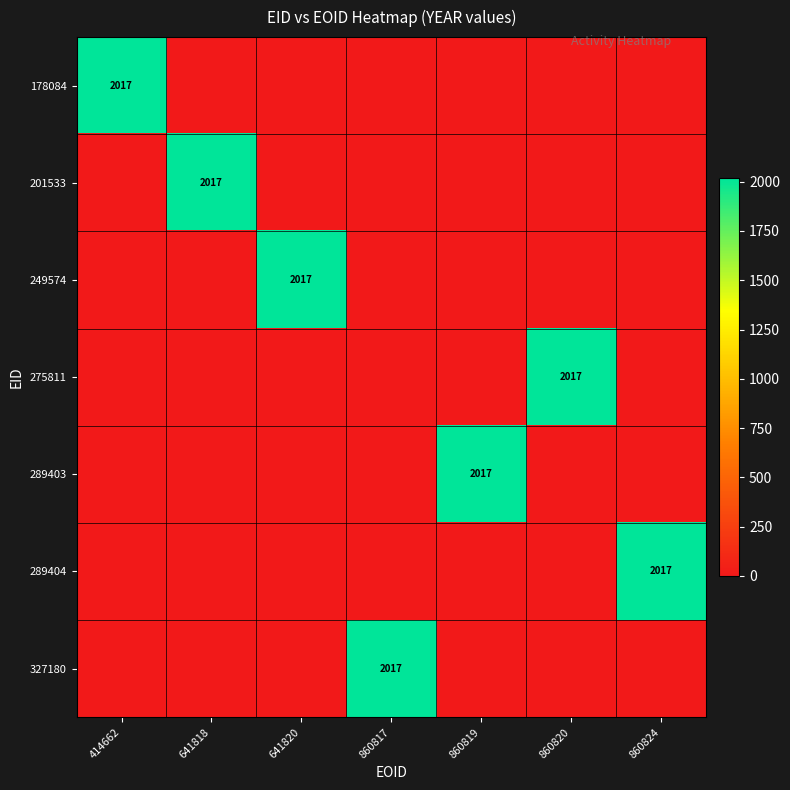

The value of 178084 at 414662 is 526. True or false?

False